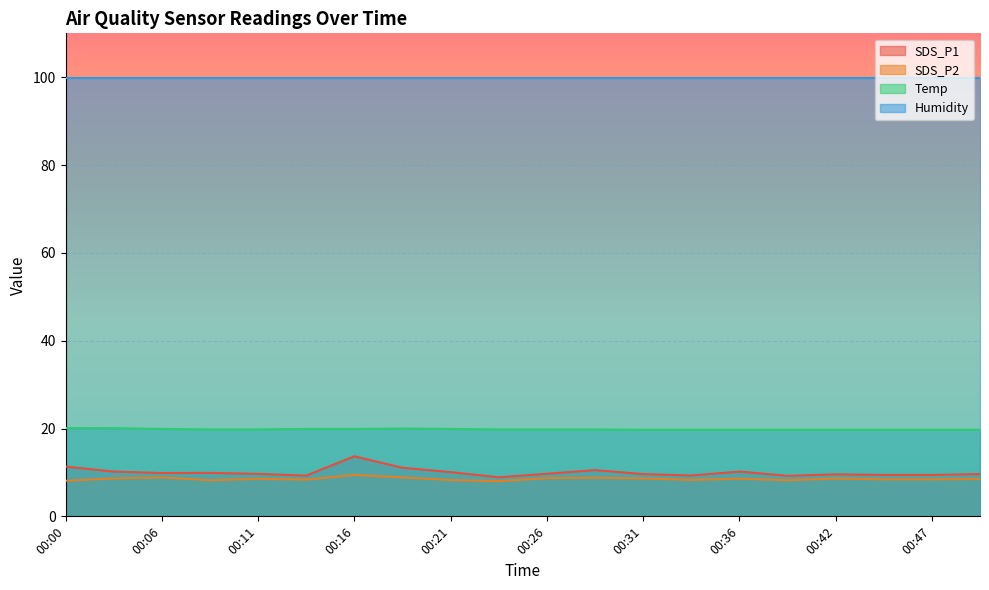

Is it true that SDS_P1 equals 4.0 at 00:33?

False